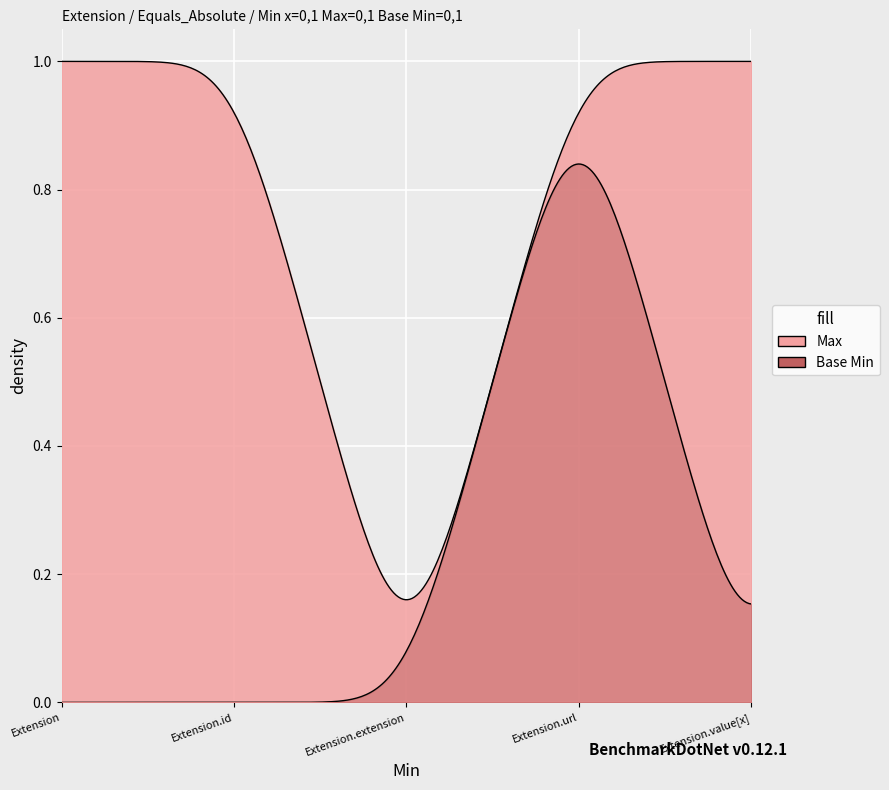

What is the value of the Max point at the 1st from the left?

1